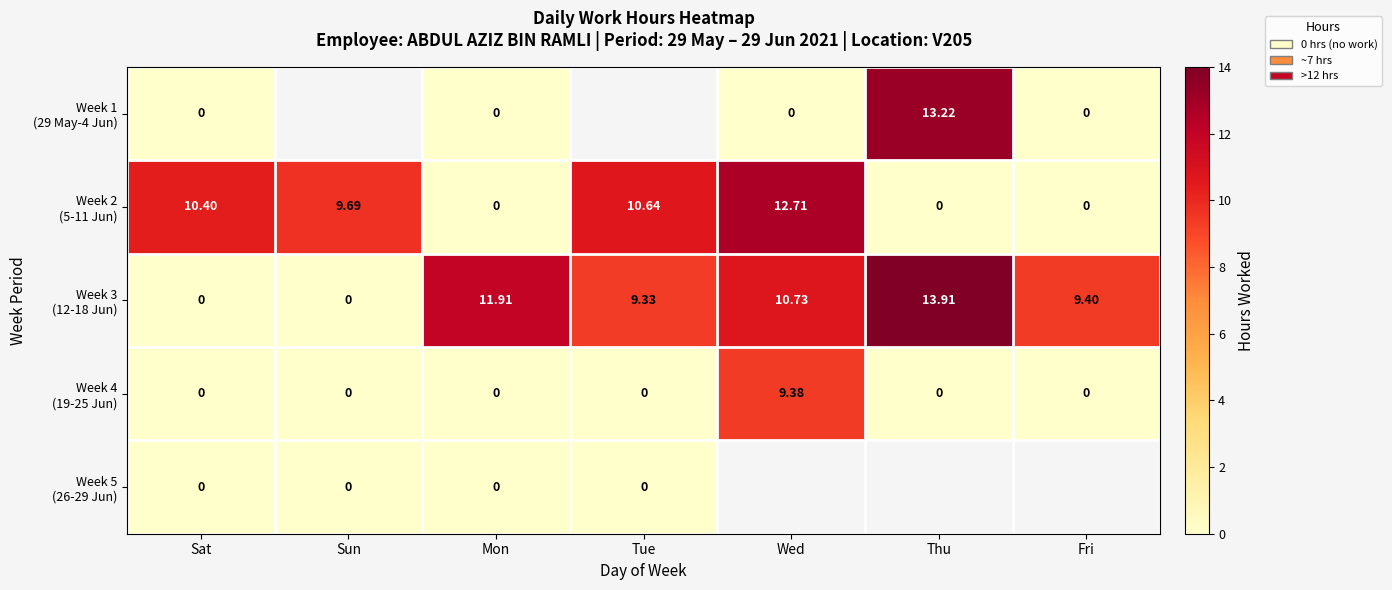

At how many categories does at least one series exceed 5?

7